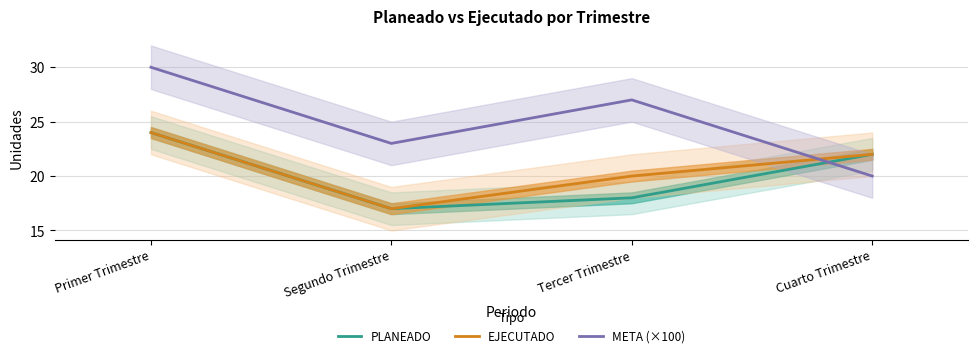

At Primer Trimestre, list the series in order from smallest to largest.

PLANEADO, EJECUTADO, META (×100)